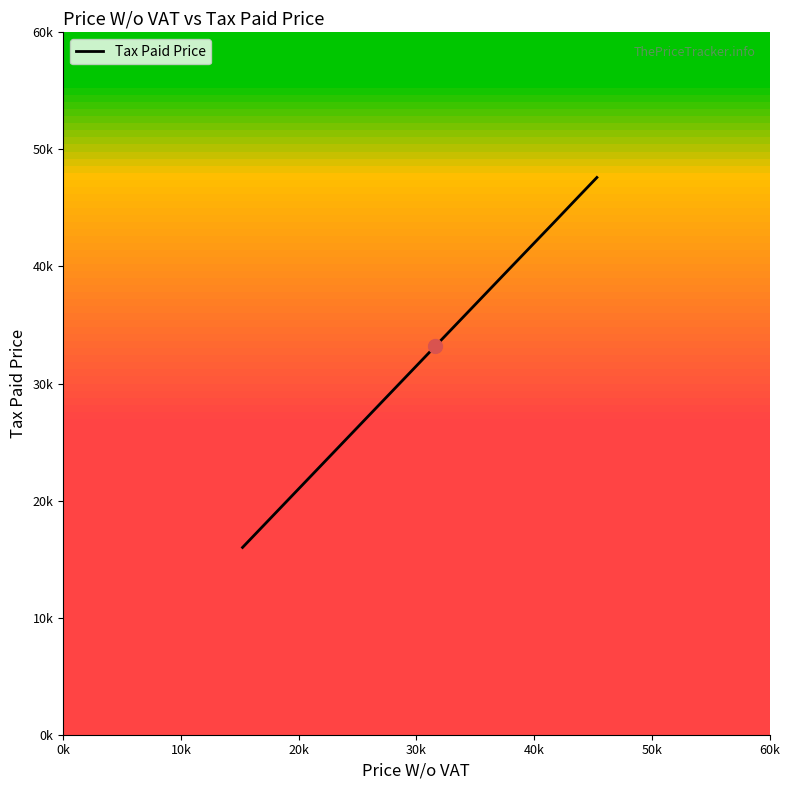

What is the value of the 8th point from the left?

34450